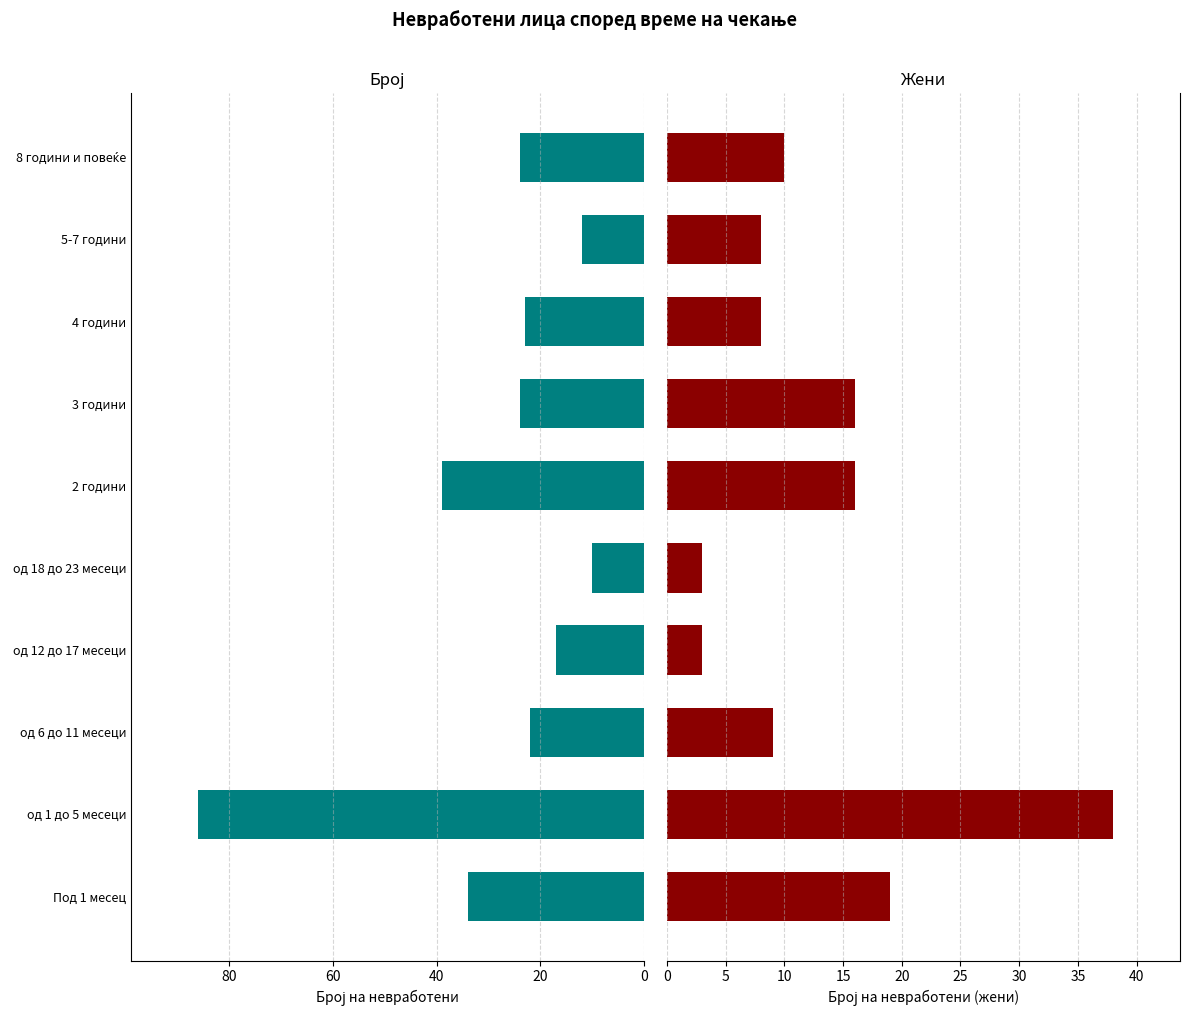

What is the difference between the Жени values at 3 години and Под 1 месец?

3